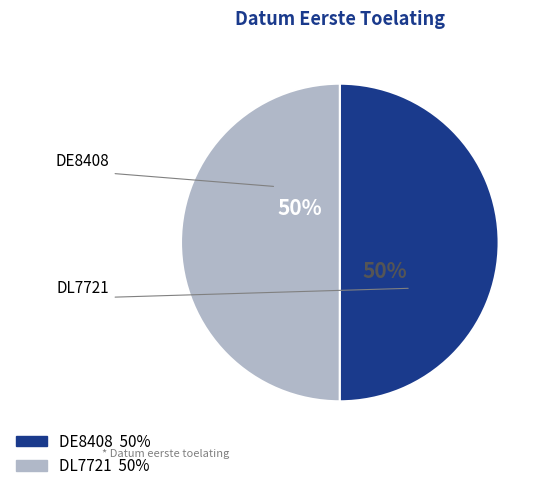

Is the sum of DE8408 and DL7721 greater than half?

Yes